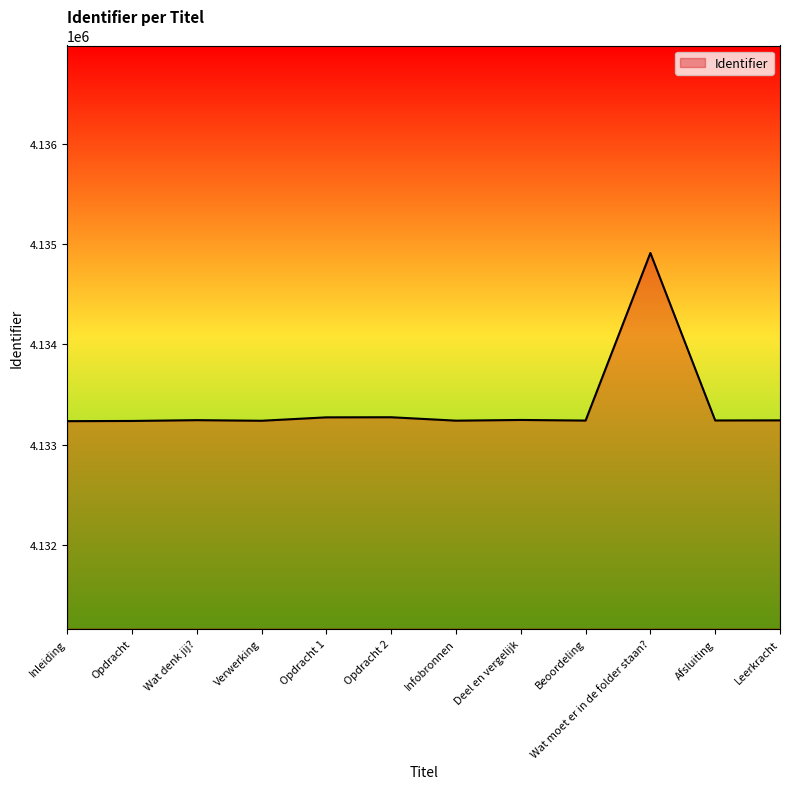

What is the sum of all values?

49600627